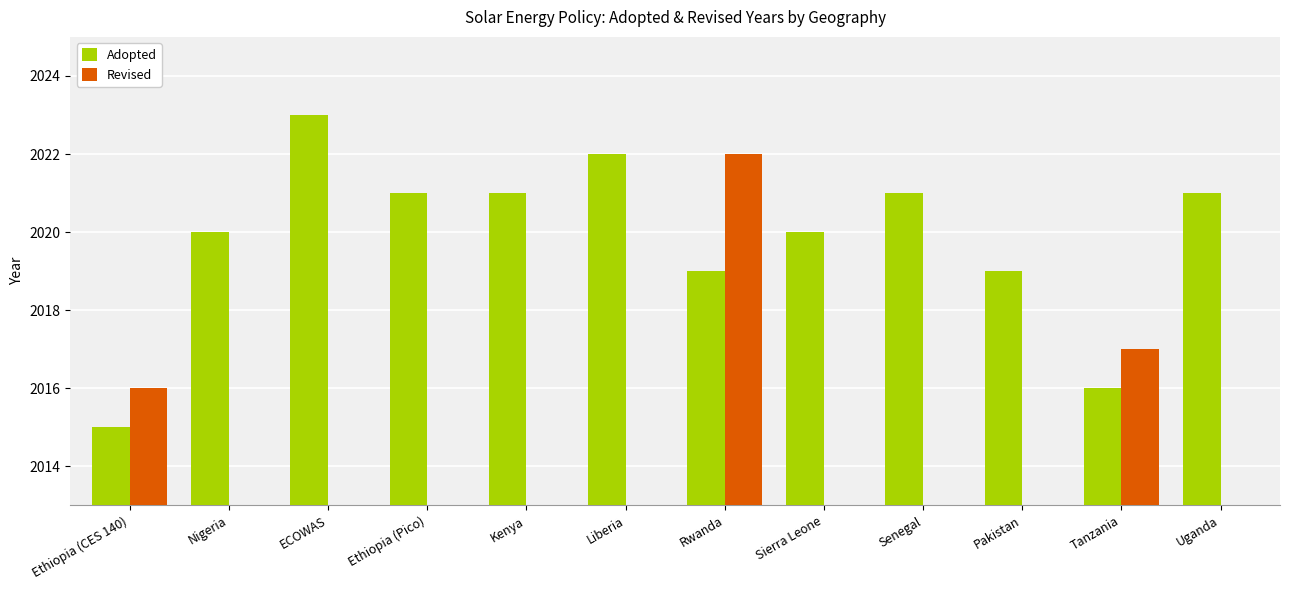

Which series has the largest total across all categories?

Adopted